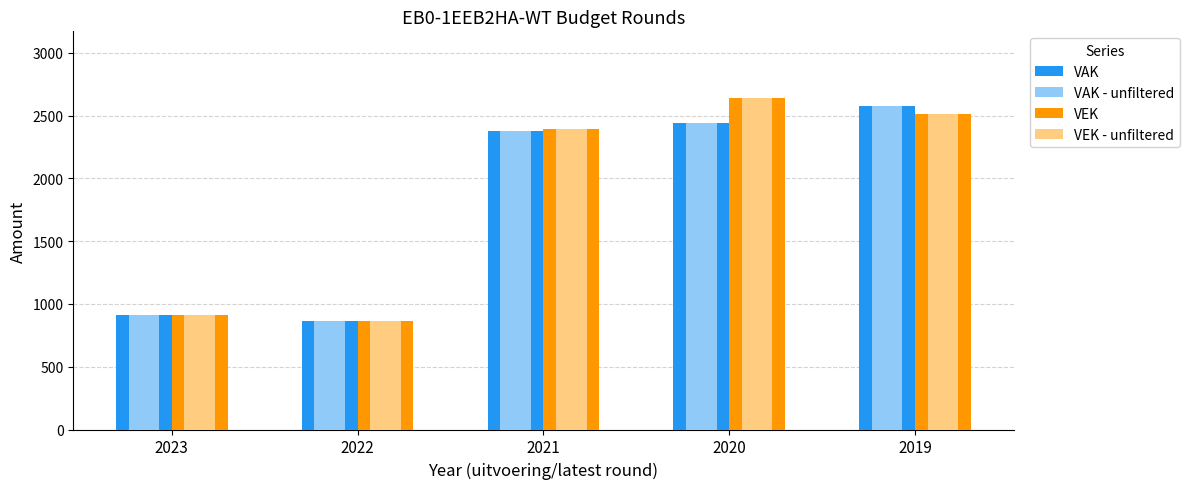

What is the lowest value of the VAK - unfiltered series?

867